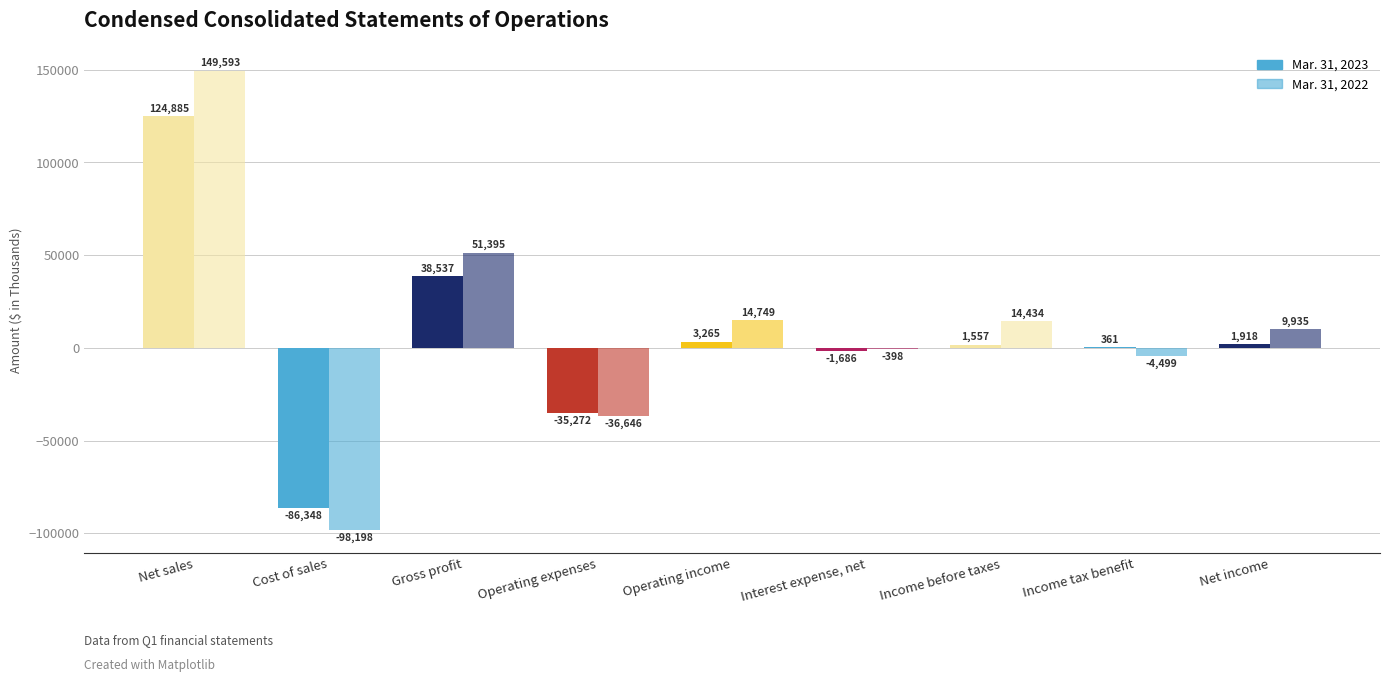

The Mar. 31, 2023 series shows 55347 at Net sales. True or false?

False